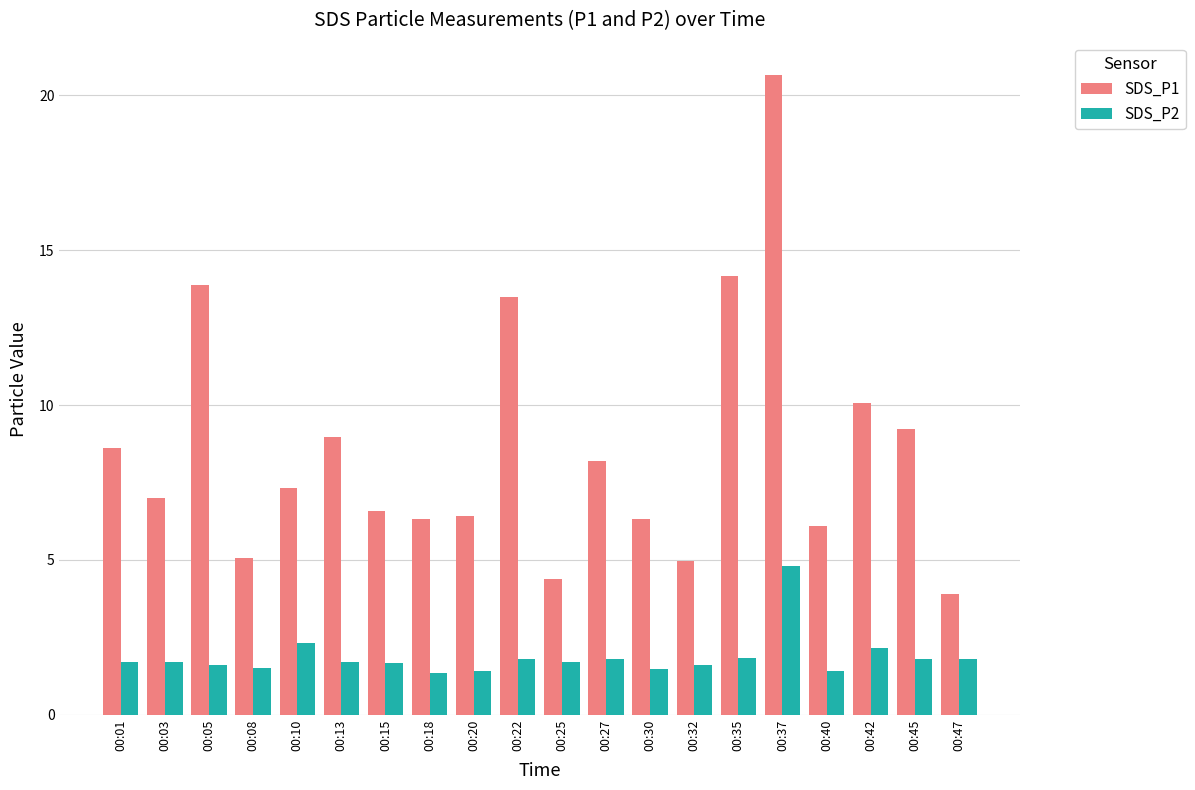

Which series changed the most between 00:05 and 00:27?

SDS_P1